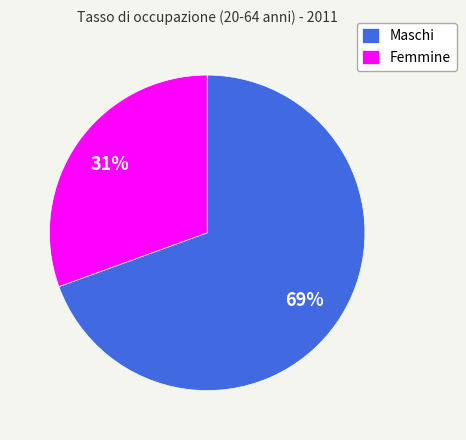

What is the largest slice in the pie chart?

Maschi